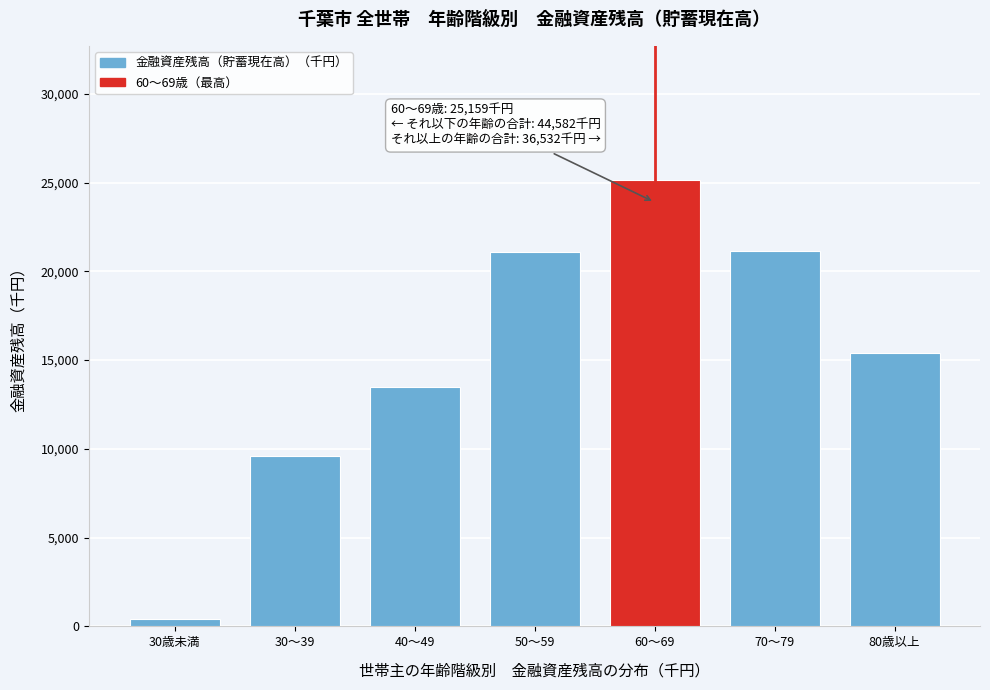

Approximately how many times larger is the value at 70～79 compared to 50～59?

1.0